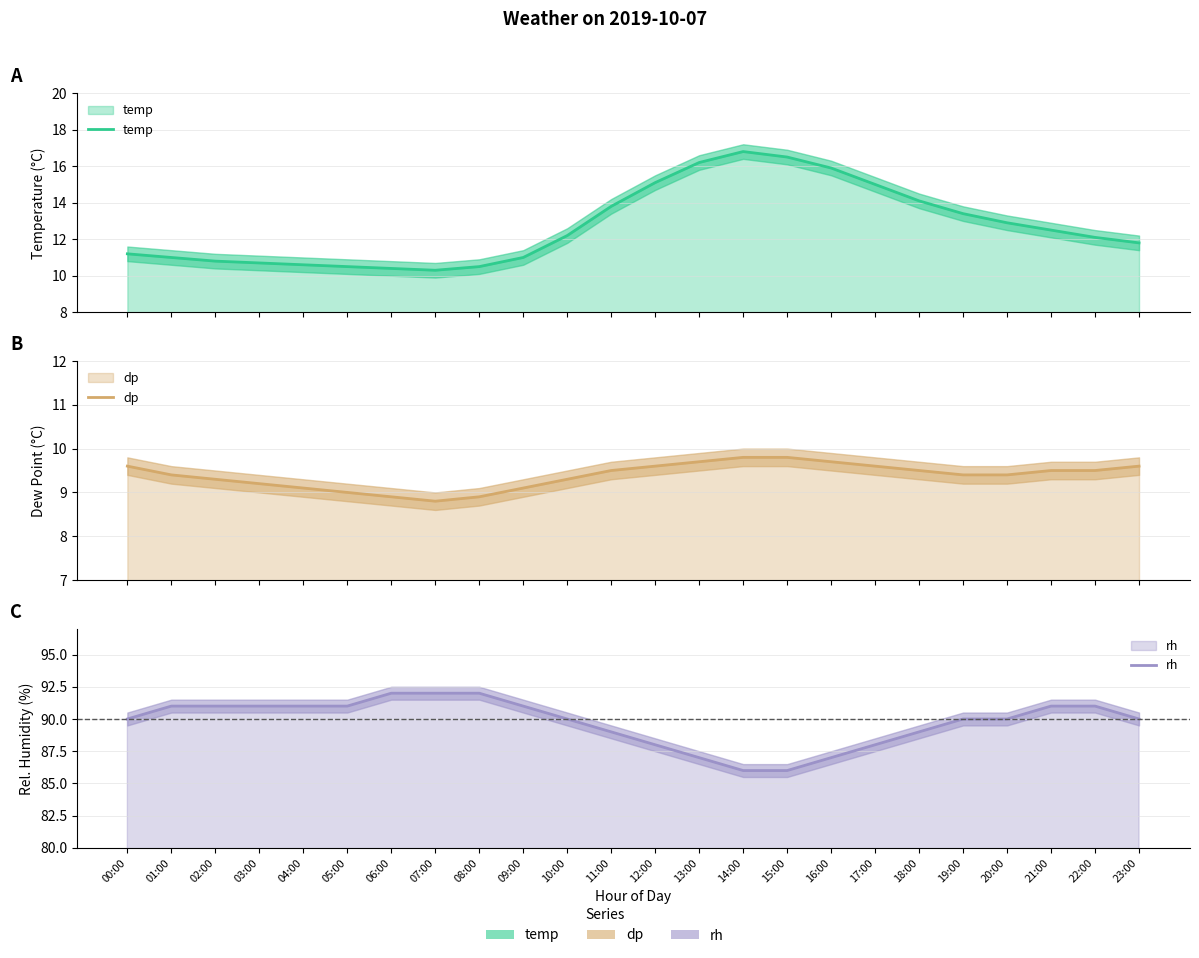

True or false: temp and rh cross at least once.

False